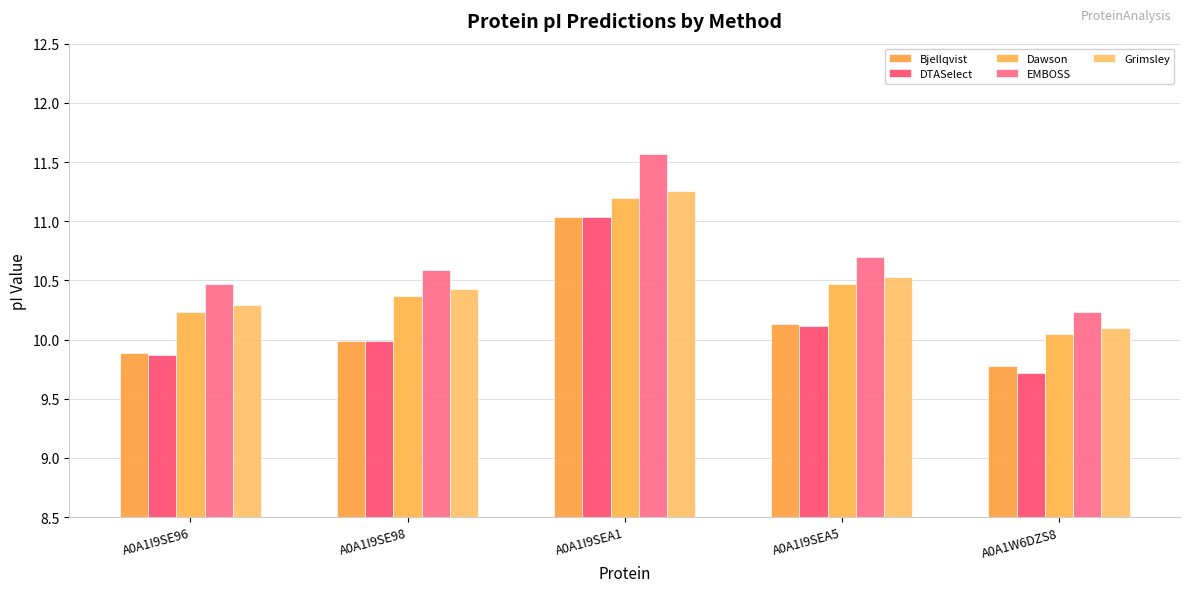

How many bars are there in total?

25